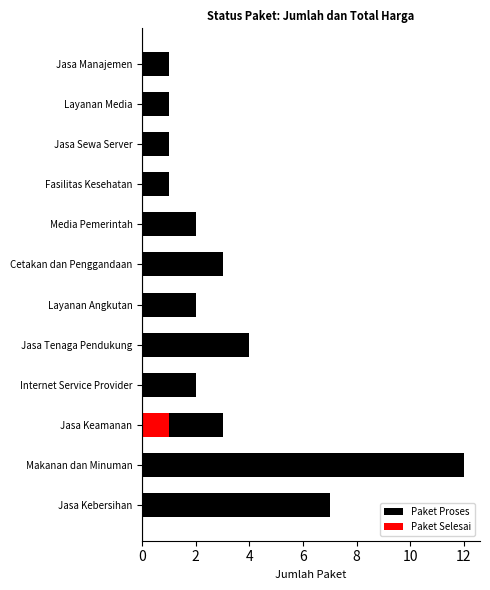

At Jasa Keamanan, list the series in order from largest to smallest.

Paket Proses, Paket Selesai